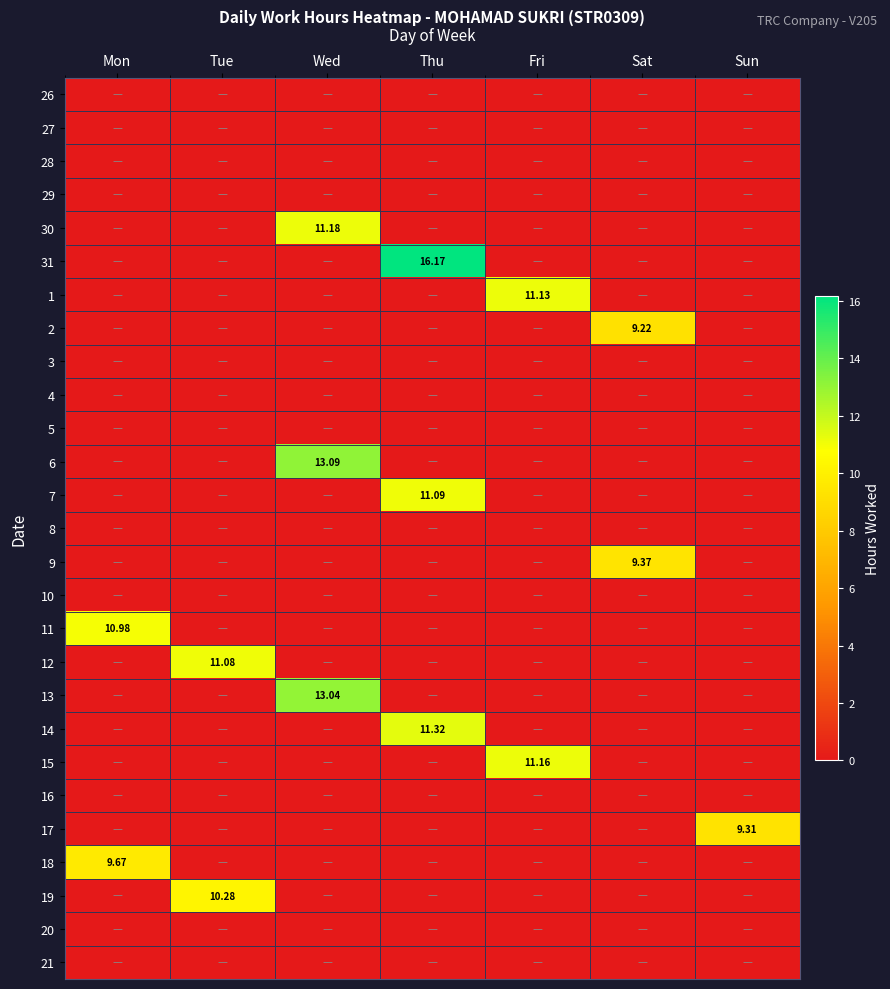

Which series has the widest spread of values?

31